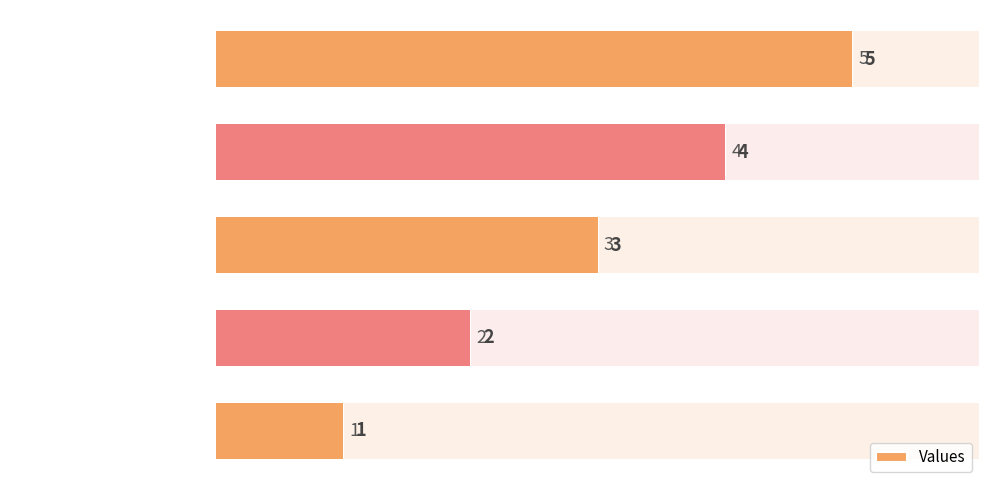

How many values exceed 3?

2